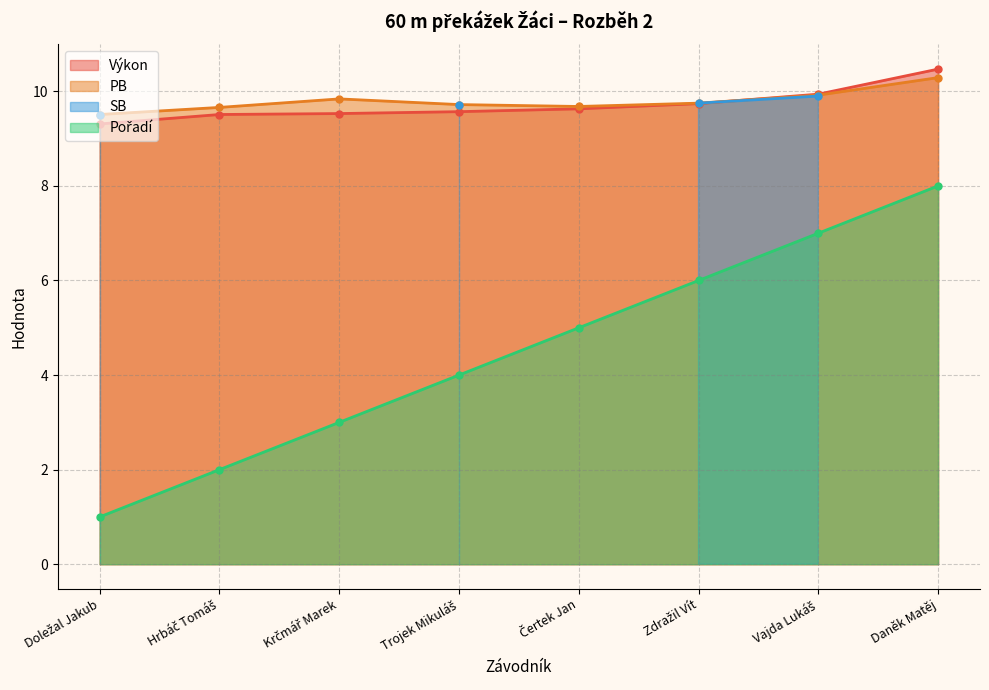

At which label is Výkon closest to 9?

Doležal Jakub